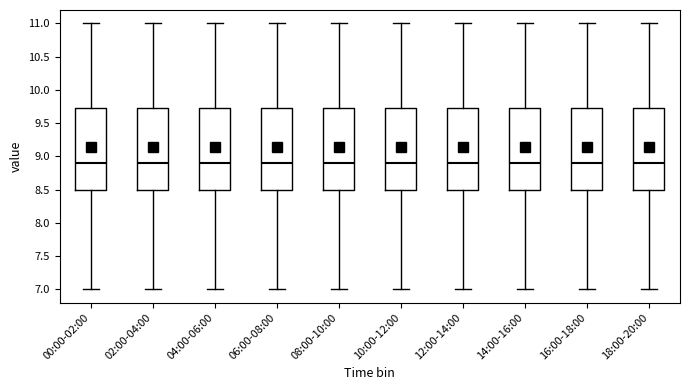

Reading left to right, read every box against the y-axis: the position of its median line, the range the box covers, and the ends of its whiskers. The values are not printed on the chart, so give them approximately, as read against the axis.

00:00-02:00: median 8.90, box 8.50 to 9.75, whiskers 7.00 to 11.00
02:00-04:00: median 8.90, box 8.50 to 9.75, whiskers 7.00 to 11.00
04:00-06:00: median 8.90, box 8.50 to 9.75, whiskers 7.00 to 11.00
06:00-08:00: median 8.90, box 8.50 to 9.75, whiskers 7.00 to 11.00
08:00-10:00: median 8.90, box 8.50 to 9.75, whiskers 7.00 to 11.00
10:00-12:00: median 8.90, box 8.50 to 9.75, whiskers 7.00 to 11.00
12:00-14:00: median 8.90, box 8.50 to 9.75, whiskers 7.00 to 11.00
14:00-16:00: median 8.90, box 8.50 to 9.75, whiskers 7.00 to 11.00
16:00-18:00: median 8.90, box 8.50 to 9.75, whiskers 7.00 to 11.00
18:00-20:00: median 8.90, box 8.50 to 9.75, whiskers 7.00 to 11.00